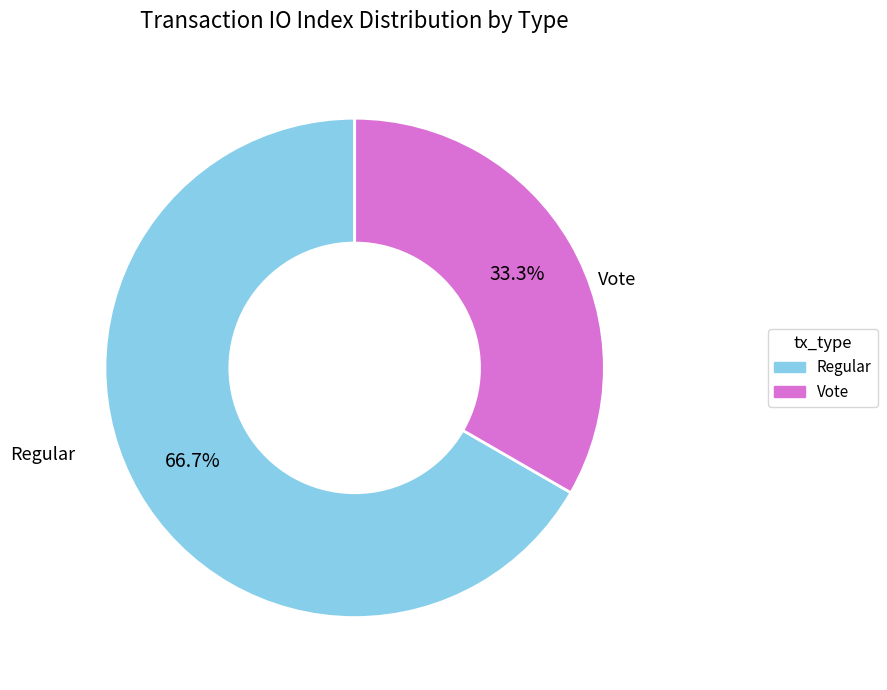

To the nearest percent, what portion does Vote represent?

33%